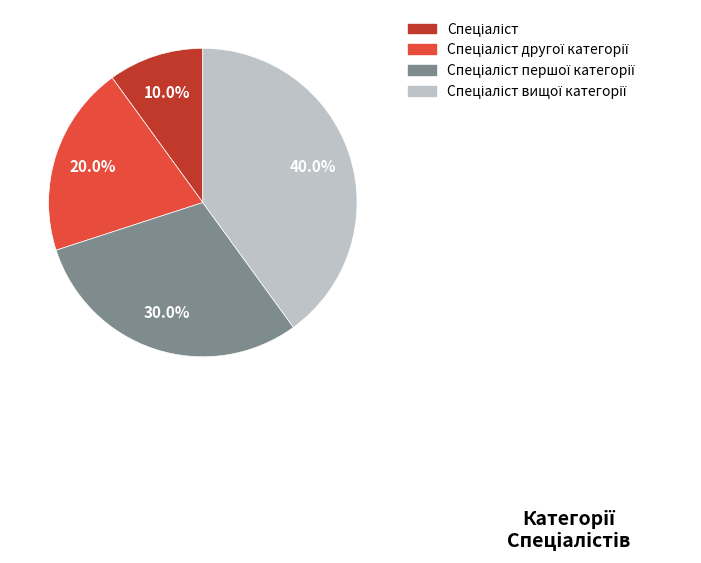

Does any single category account for the majority?

No